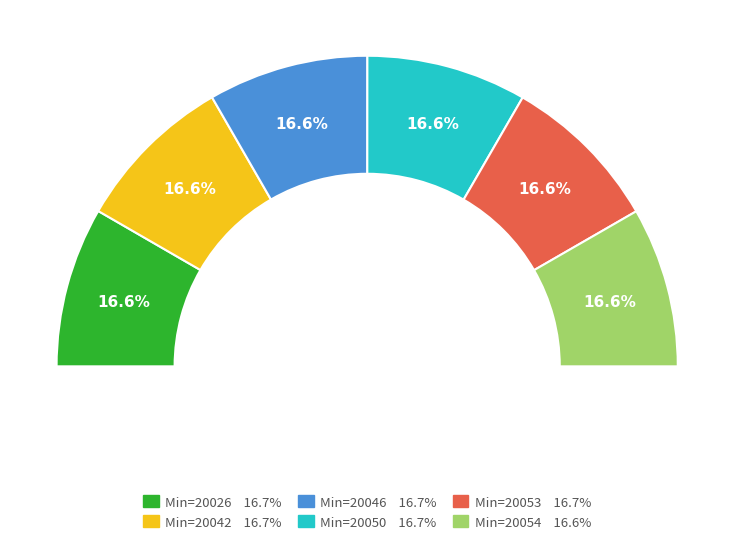

Count the number of slices in the pie.

6